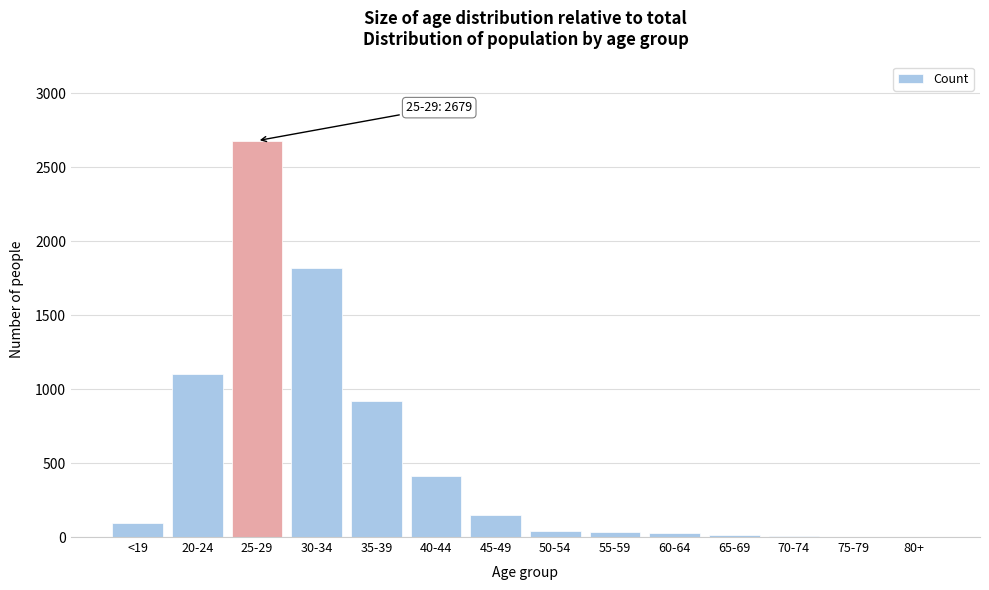

Which label corresponds to the largest value in the chart?

25-29